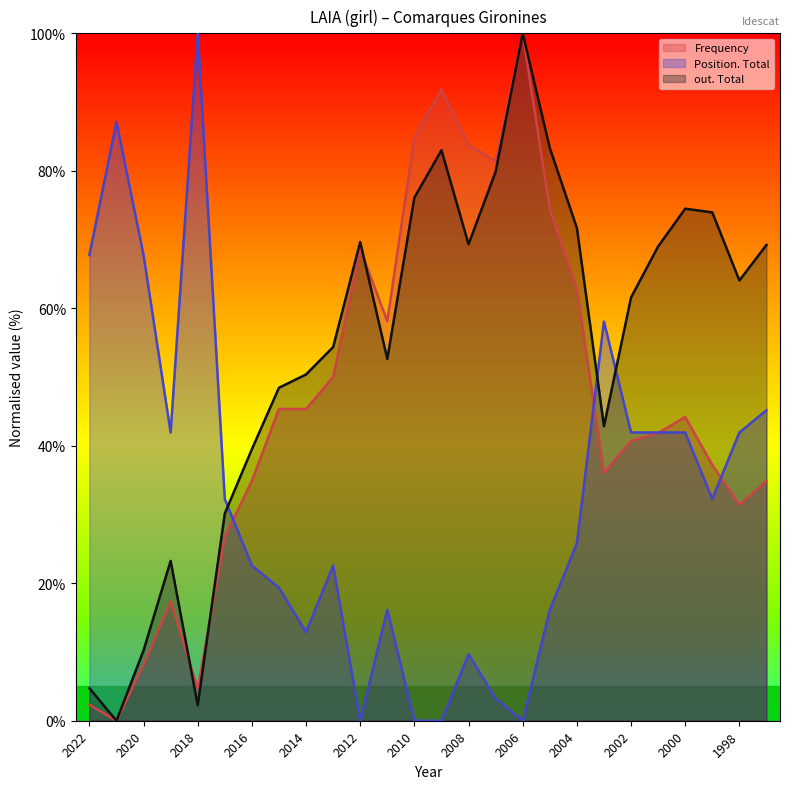

How many positive values does the Position. Total series have?

22